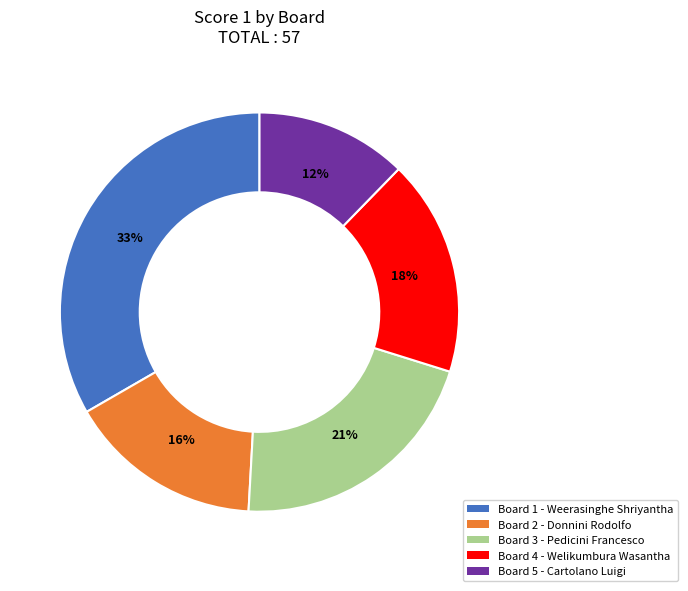

To the nearest percent, what is the difference between the largest and smallest slice percentages?

21%